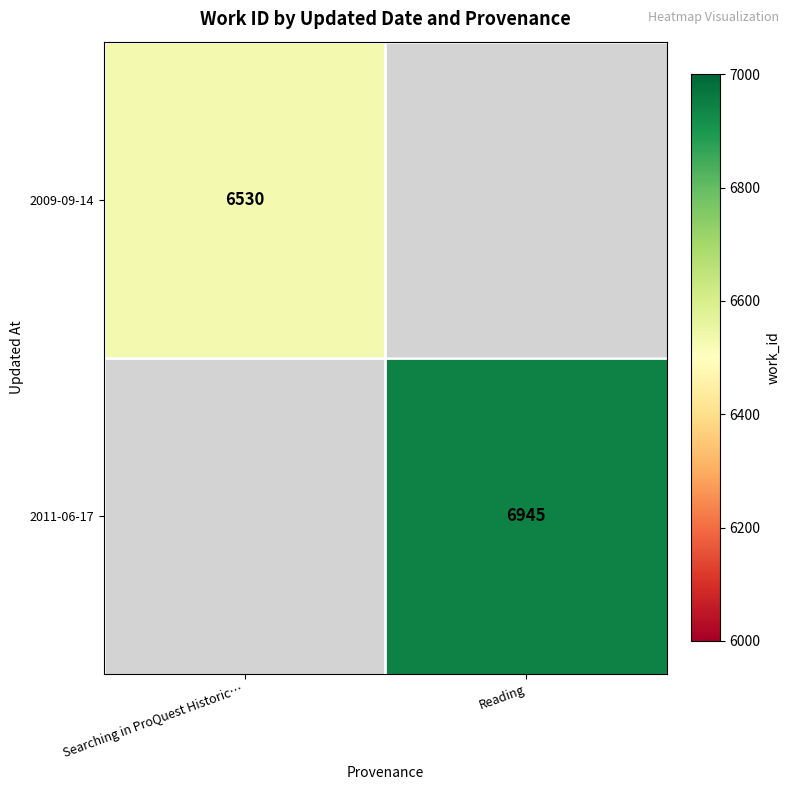

The value of 2009-09-14 at Searching in ProQuest Historic… is 6530. True or false?

True